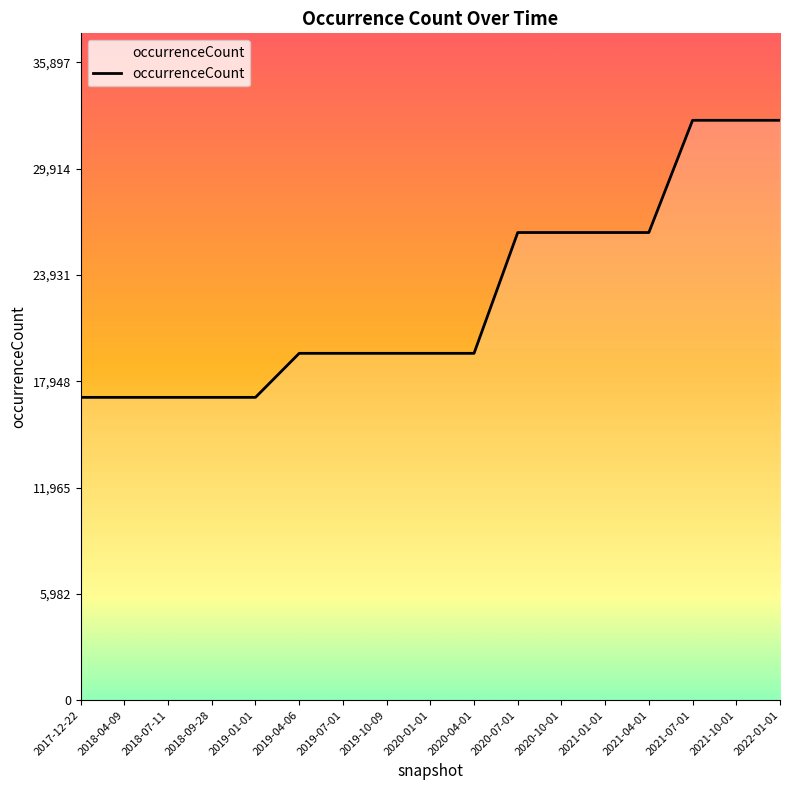

What is the difference between the maximum and minimum values?

15592